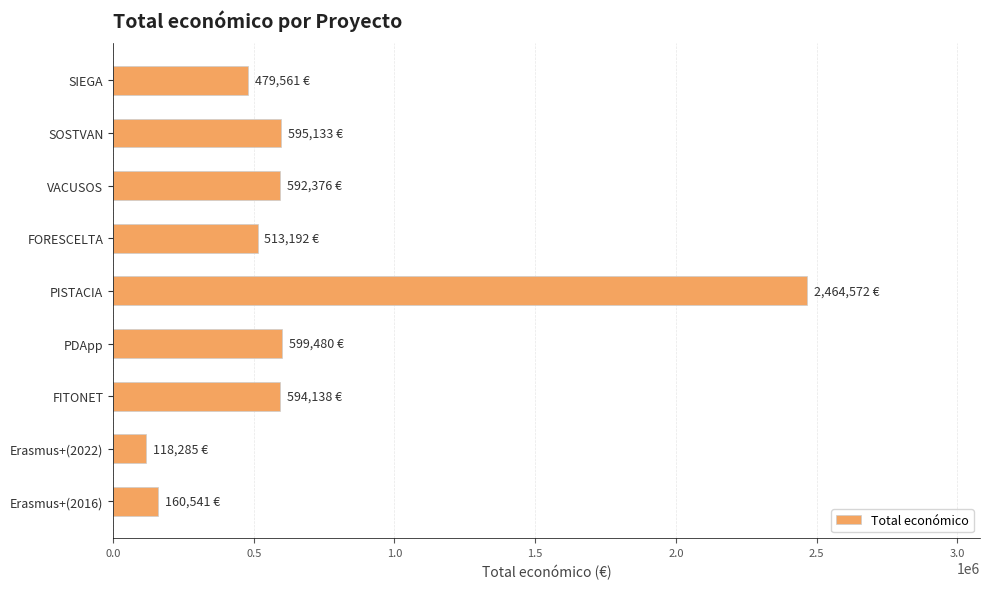

What is the sum of all values?

6117278